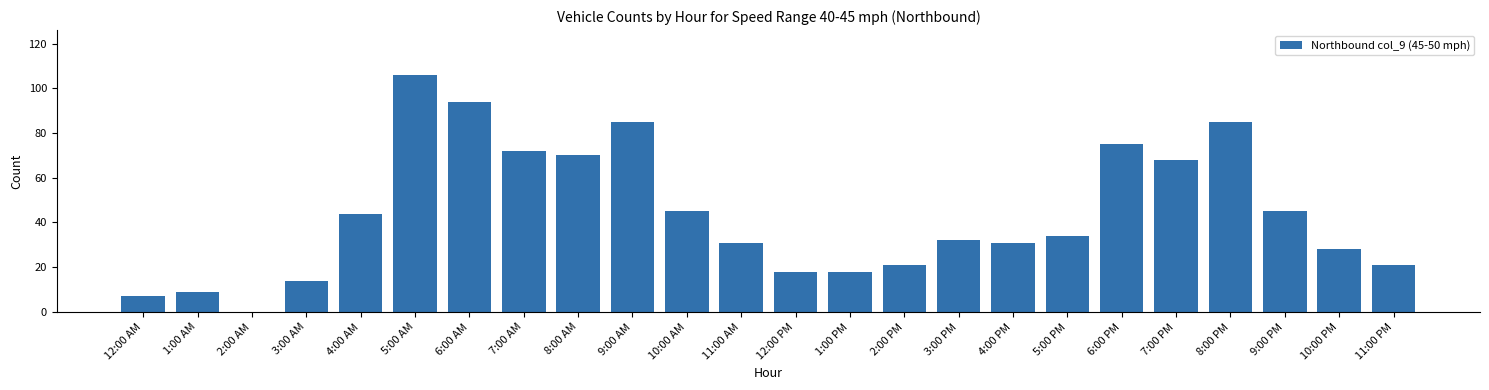

Reading left to right, extract all data points from this chart.

12:00 AM=7	1:00 AM=9	2:00 AM=0	3:00 AM=14	4:00 AM=44	5:00 AM=106	6:00 AM=94	7:00 AM=72	8:00 AM=70	9:00 AM=85	10:00 AM=45	11:00 AM=31	12:00 PM=18	1:00 PM=18	2:00 PM=21	3:00 PM=32	4:00 PM=31	5:00 PM=34	6:00 PM=75	7:00 PM=68	8:00 PM=85	9:00 PM=45	10:00 PM=28	11:00 PM=21